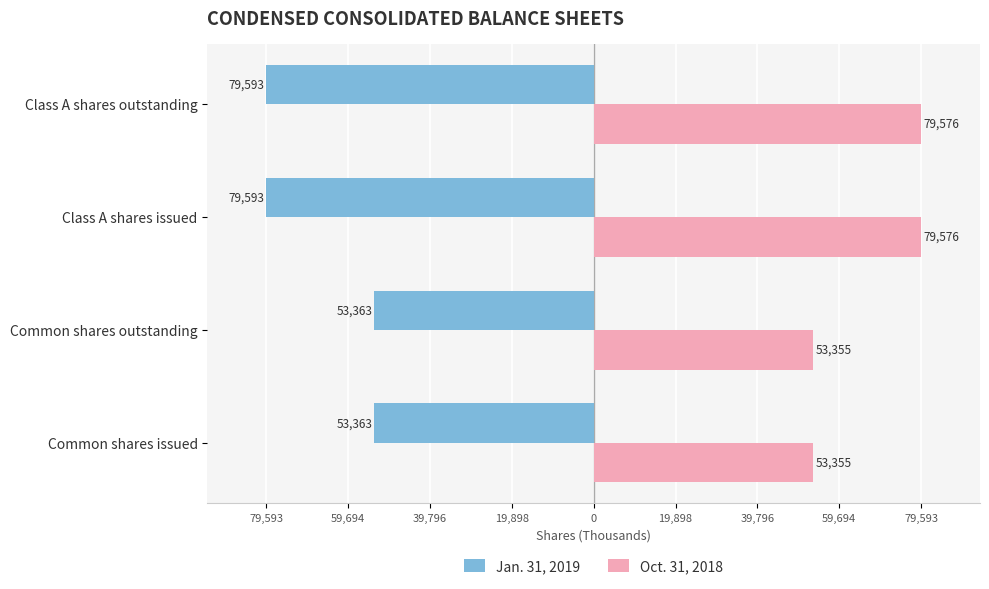

What is the value of the Oct. 31, 2018 bar at the 2nd from the left?

53355